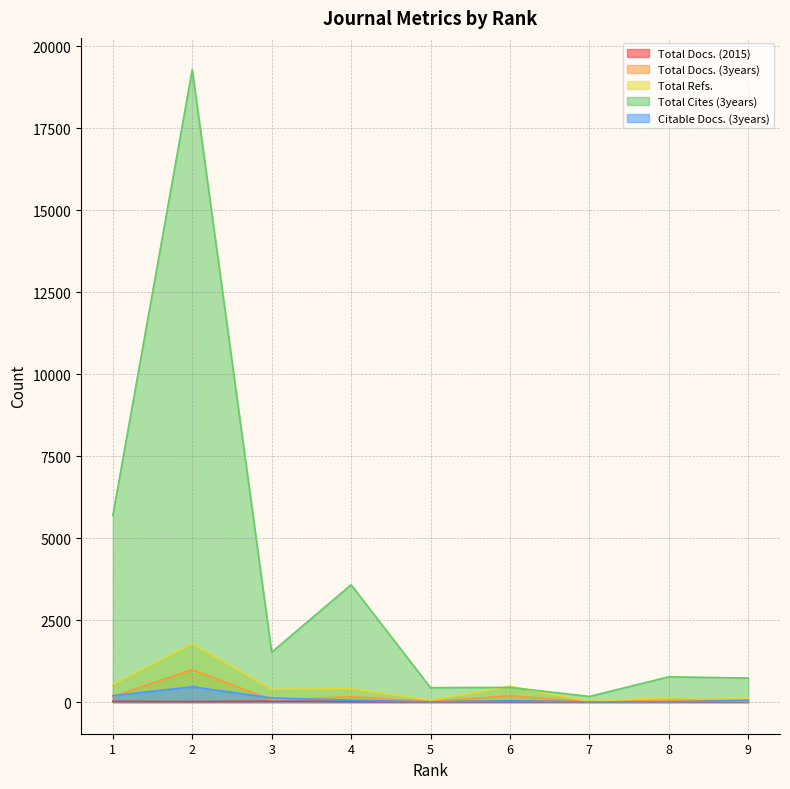

How many values in the Total Docs. (3years) series exceed 71?

4